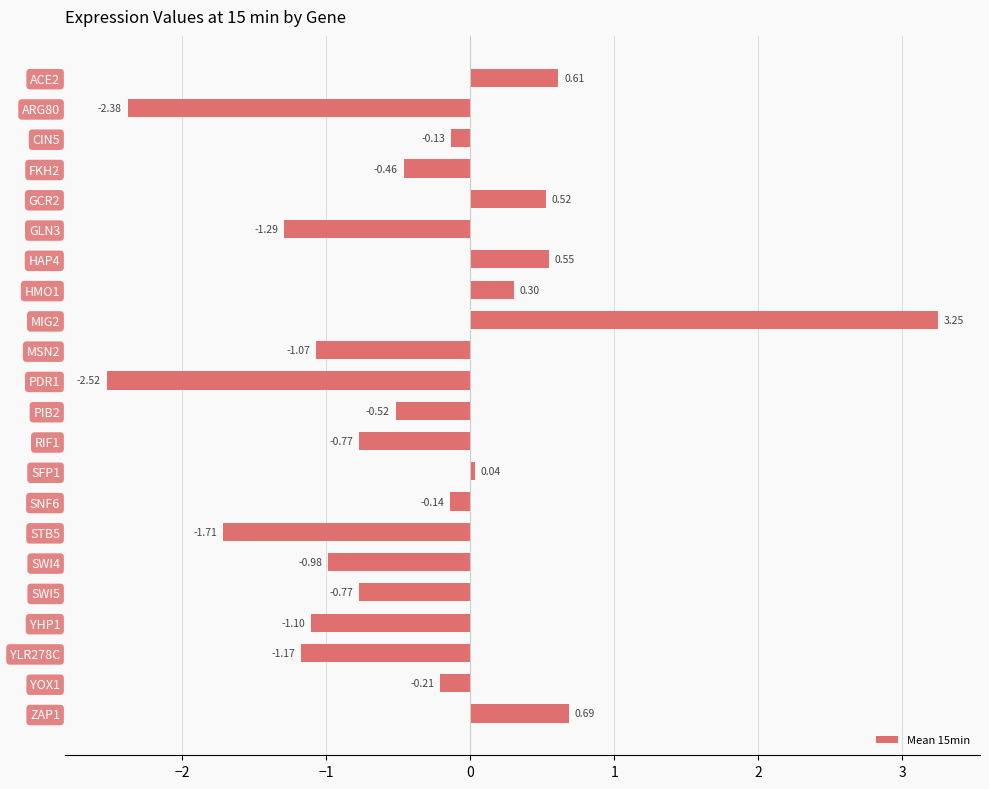

What is the average value?

-0.4